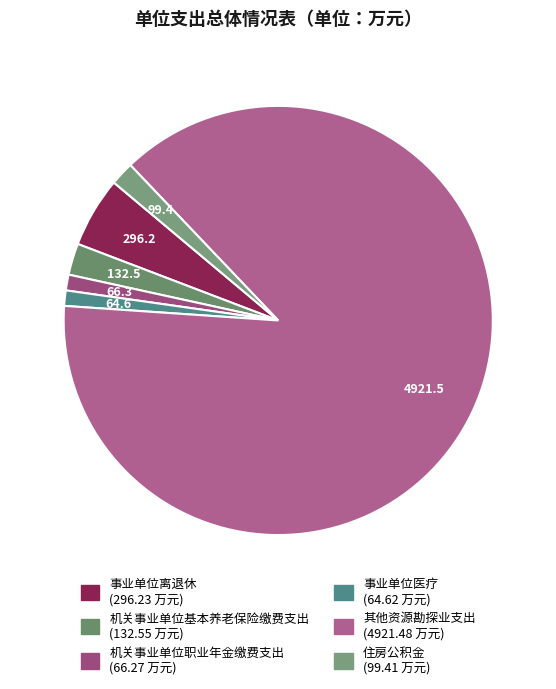

How much of the chart is everything except 事业单位离退休?

94.7%